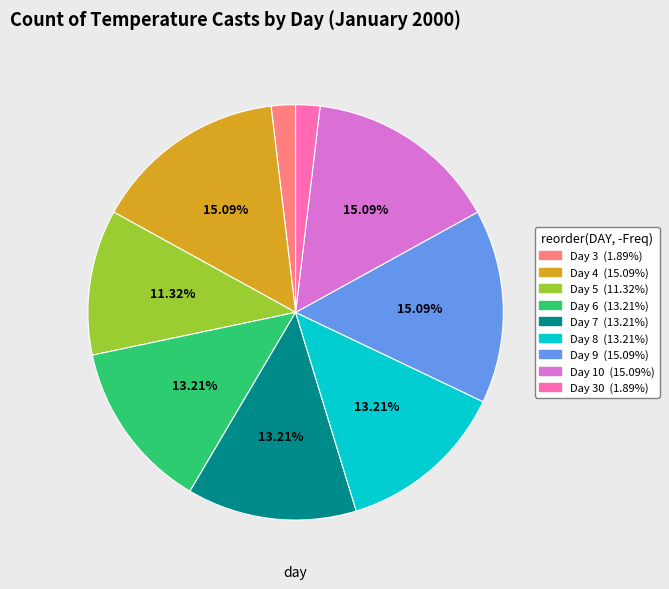

Is there any slice that represents more than half of the pie?

No